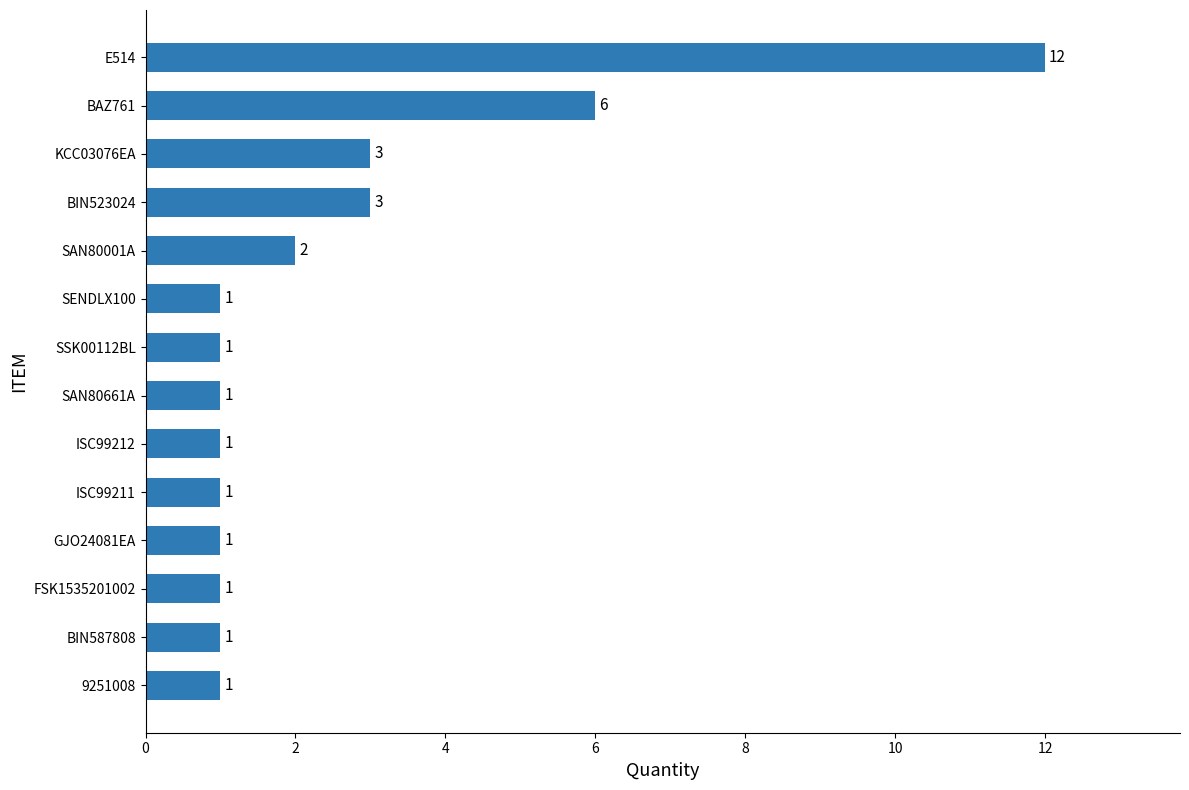

Which has a higher value, BIN523024 or BIN587808?

BIN523024